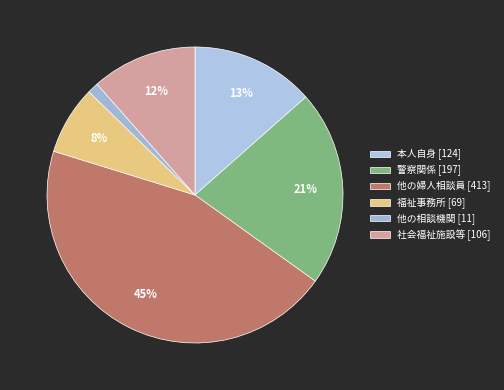

Approximately how many times larger is the value at 福祉事務所 compared to 本人自身?

0.6